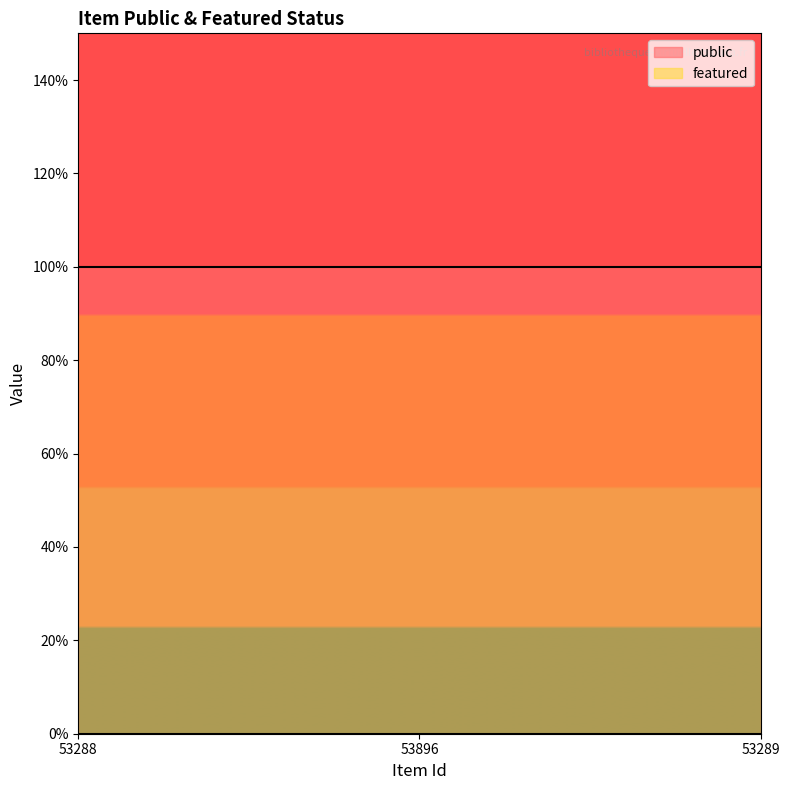

Which series changed the most between 53288 and 53289?

public